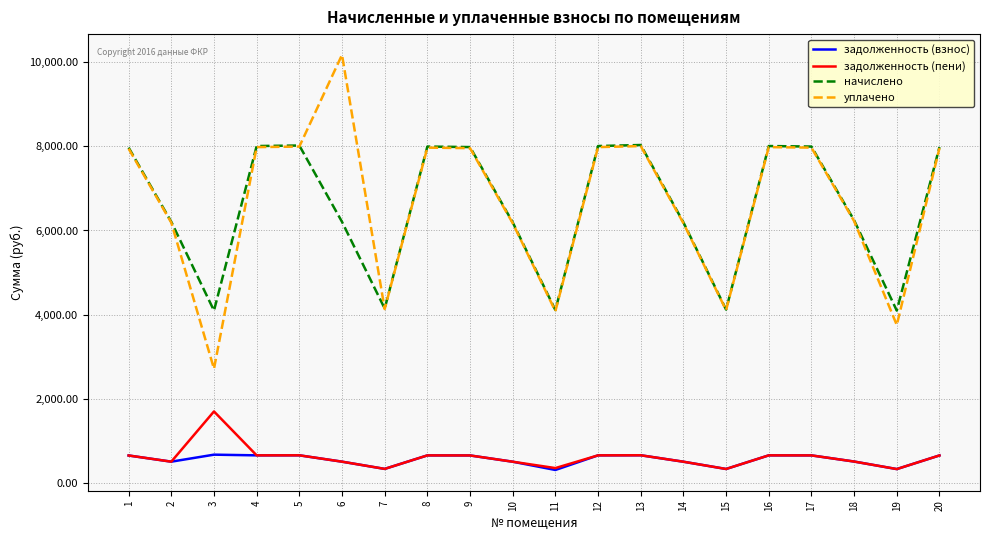

What is the sum of the начислено values at 13 and 2?

14232.6